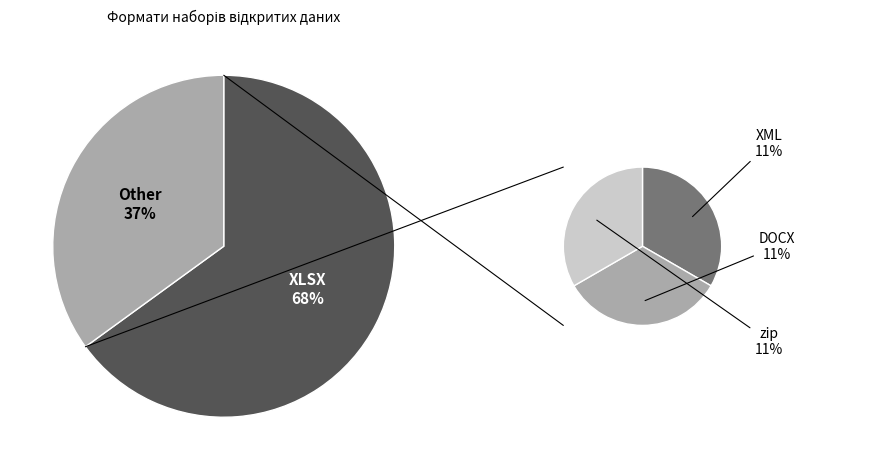

How many segments does this pie chart have?

4